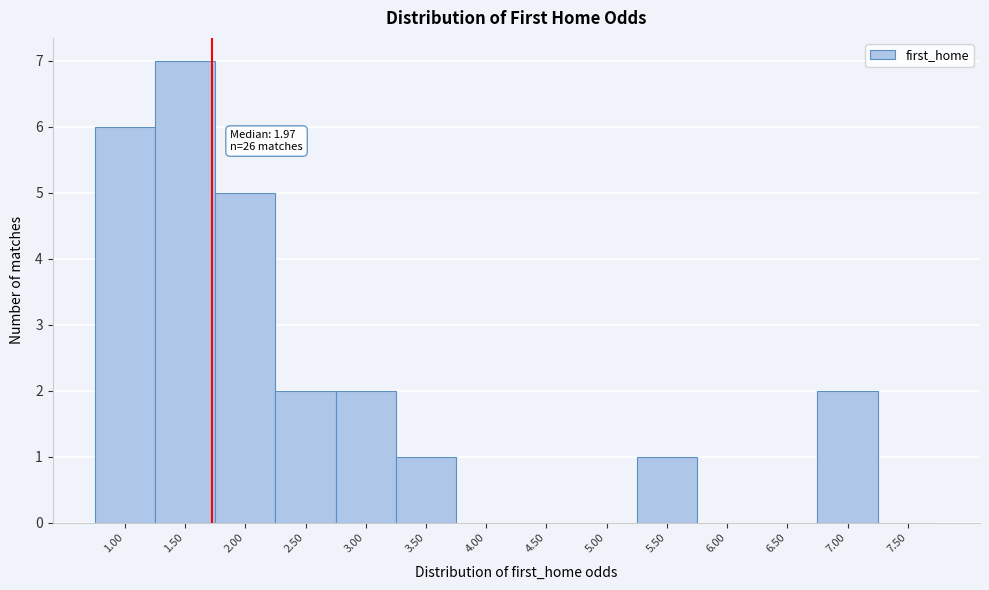

Reading left to right, list all the values displayed in this chart.

1.00=6	1.50=7	2.00=5	2.50=2	3.00=2	3.50=1	4.00=0	4.50=0	5.00=0	5.50=1	6.00=0	6.50=0	7.00=2	7.50=0